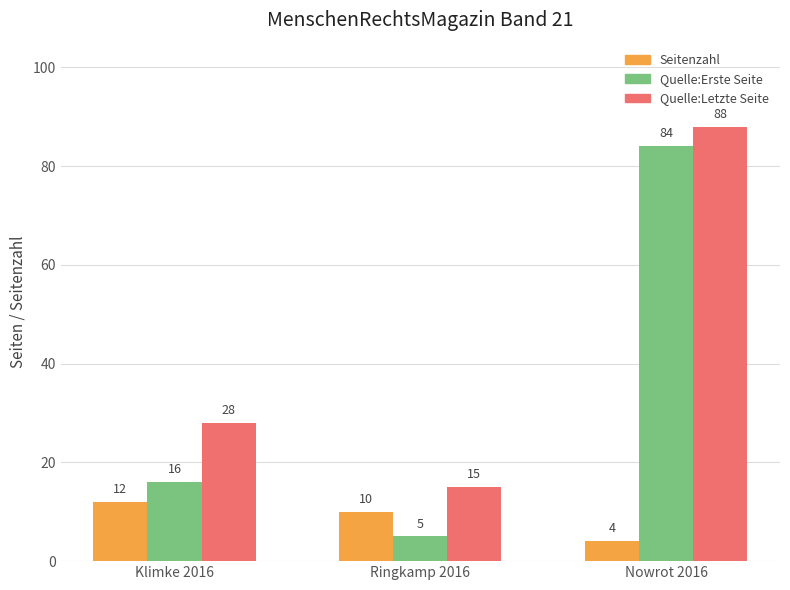

What is the minimum value for Seitenzahl?

4